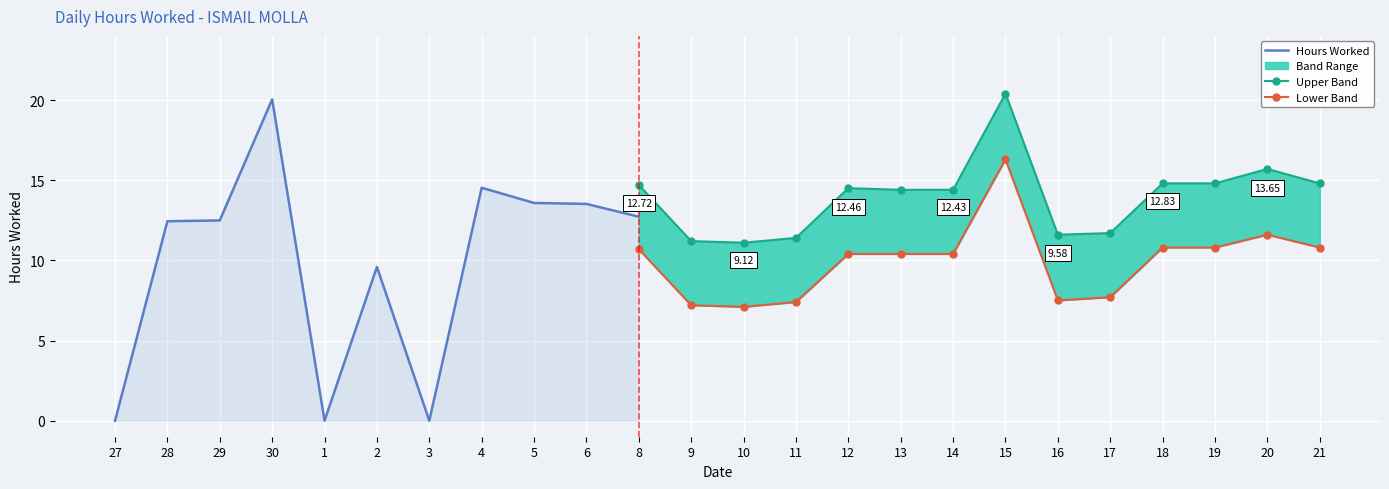

Where is the first local minimum?

1